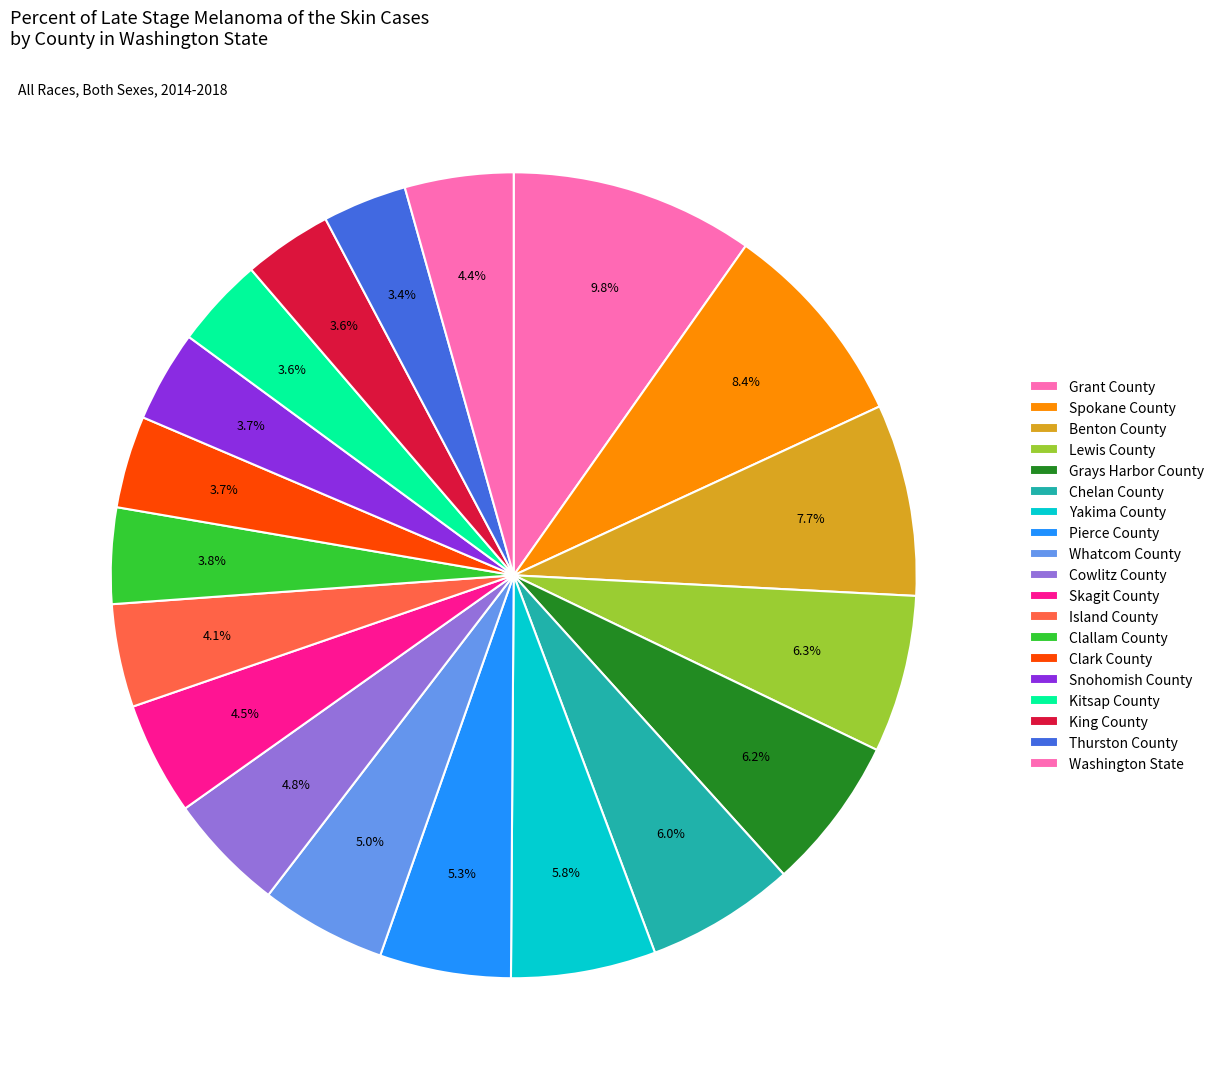

How many slices are in this pie chart?

19